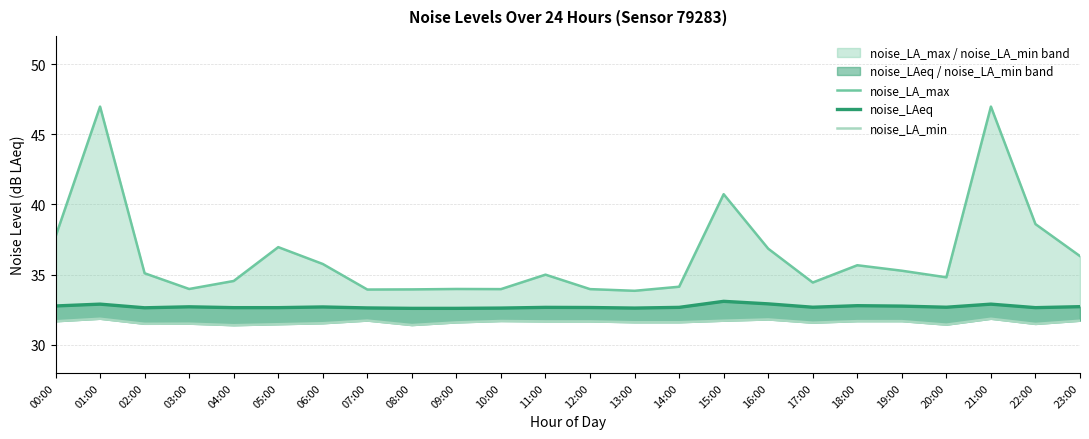

Which series has the largest range (max minus min)?

noise_LA_max